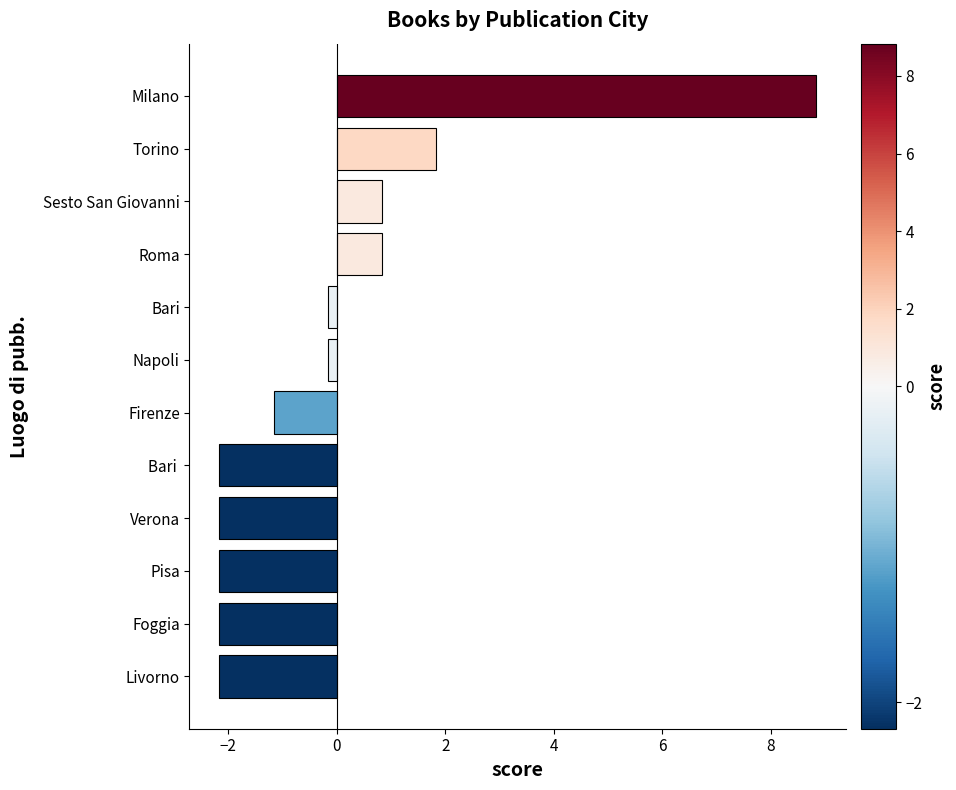

How many data points are less than 0?

8